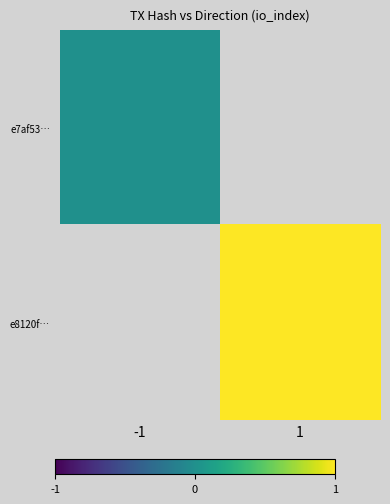

At how many categories does at least one series exceed 0?

1